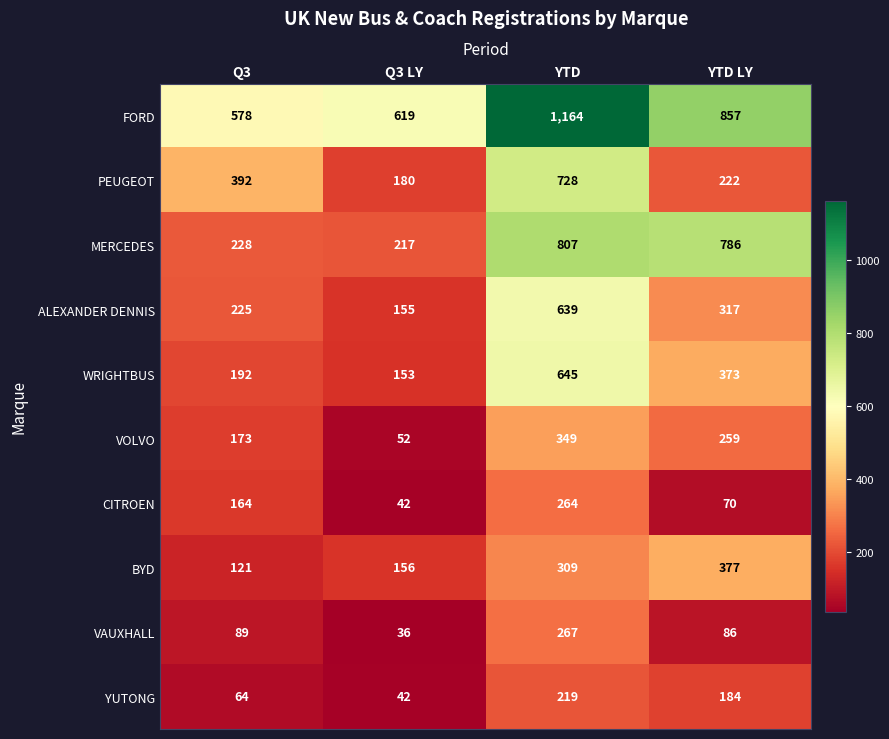

What is the difference between the highest and lowest values at Q3 LY?

583